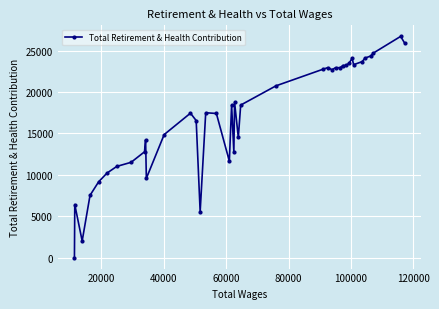

What is the difference between the maximum and second lowest values?

24720